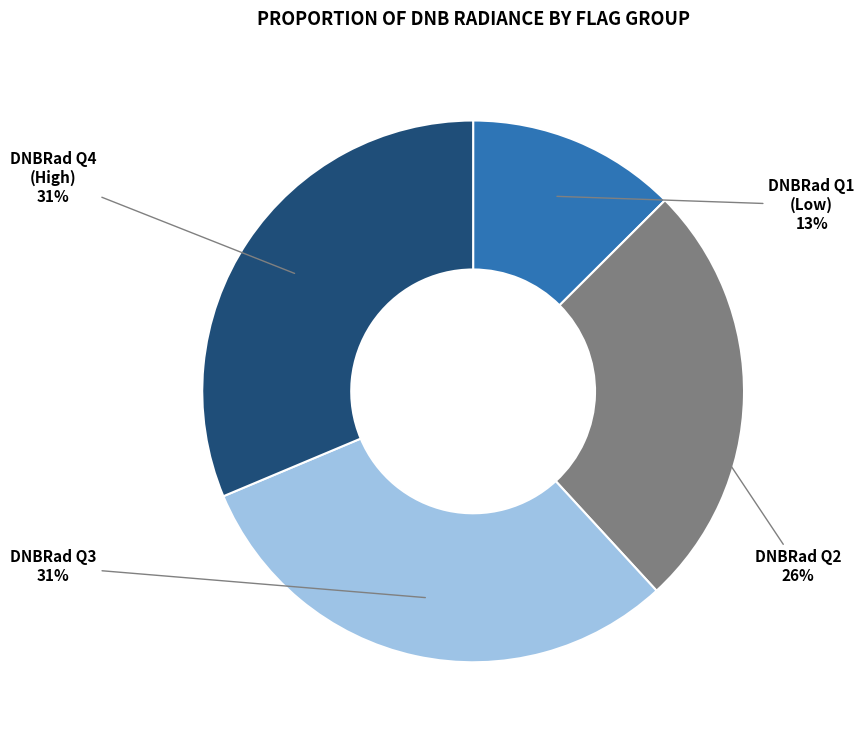

Do DNBRad Q1 (Low) and DNBRad Q2 together represent more than half of the pie?

No